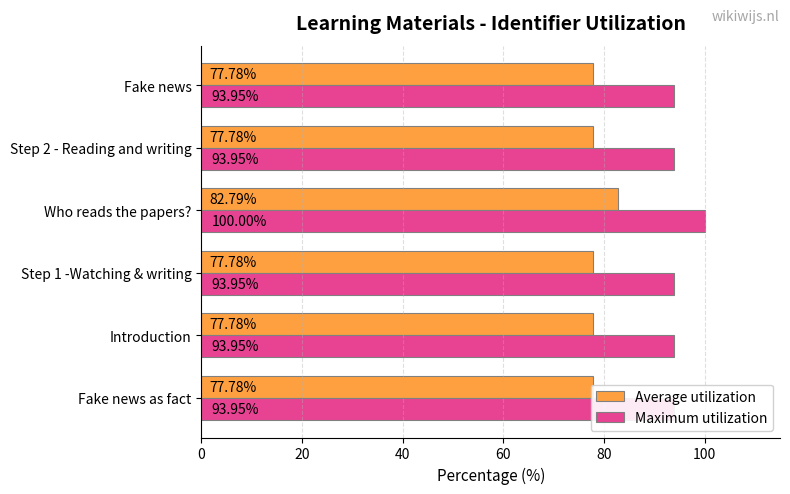

Which series has the largest total across all categories?

Maximum utilization